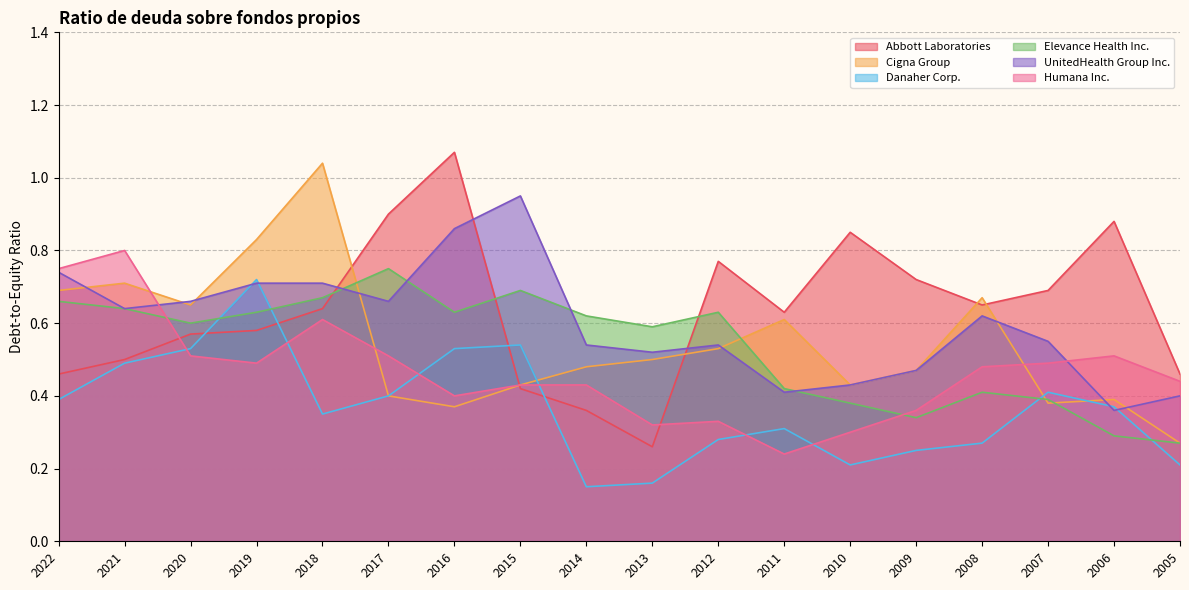

Reading left to right, transcribe all the data shown in this chart.

Abbott Laboratories: 2022=0.5	2021=0.5	2020=0.6	2019=0.6	2018=0.6	2017=0.9	2016=1.1	2015=0.4	2014=0.4	2013=0.3	2012=0.8	2011=0.6	2010=0.8	2009=0.7	2008=0.7	2007=0.7	2006=0.9	2005=0.5
Cigna Group: 2022=0.7	2021=0.7	2020=0.7	2019=0.8	2018=1.0	2017=0.4	2016=0.4	2015=0.4	2014=0.5	2013=0.5	2012=0.5	2011=0.6	2010=0.4	2009=0.5	2008=0.7	2007=0.4	2006=0.4	2005=0.3
Danaher Corp.: 2022=0.4	2021=0.5	2020=0.5	2019=0.7	2018=0.3	2017=0.4	2016=0.5	2015=0.5	2014=0.1	2013=0.2	2012=0.3	2011=0.3	2010=0.2	2009=0.2	2008=0.3	2007=0.4	2006=0.4	2005=0.2
Elevance Health Inc.: 2022=0.7	2021=0.6	2020=0.6	2019=0.6	2018=0.7	2017=0.8	2016=0.6	2015=0.7	2014=0.6	2013=0.6	2012=0.6	2011=0.4	2010=0.4	2009=0.3	2008=0.4	2007=0.4	2006=0.3	2005=0.3
UnitedHealth Group Inc.: 2022=0.7	2021=0.6	2020=0.7	2019=0.7	2018=0.7	2017=0.7	2016=0.9	2015=0.9	2014=0.5	2013=0.5	2012=0.5	2011=0.4	2010=0.4	2009=0.5	2008=0.6	2007=0.6	2006=0.4	2005=0.4
Humana Inc.: 2022=0.8	2021=0.8	2020=0.5	2019=0.5	2018=0.6	2017=0.5	2016=0.4	2015=0.4	2014=0.4	2013=0.3	2012=0.3	2011=0.2	2010=0.3	2009=0.4	2008=0.5	2007=0.5	2006=0.5	2005=0.4